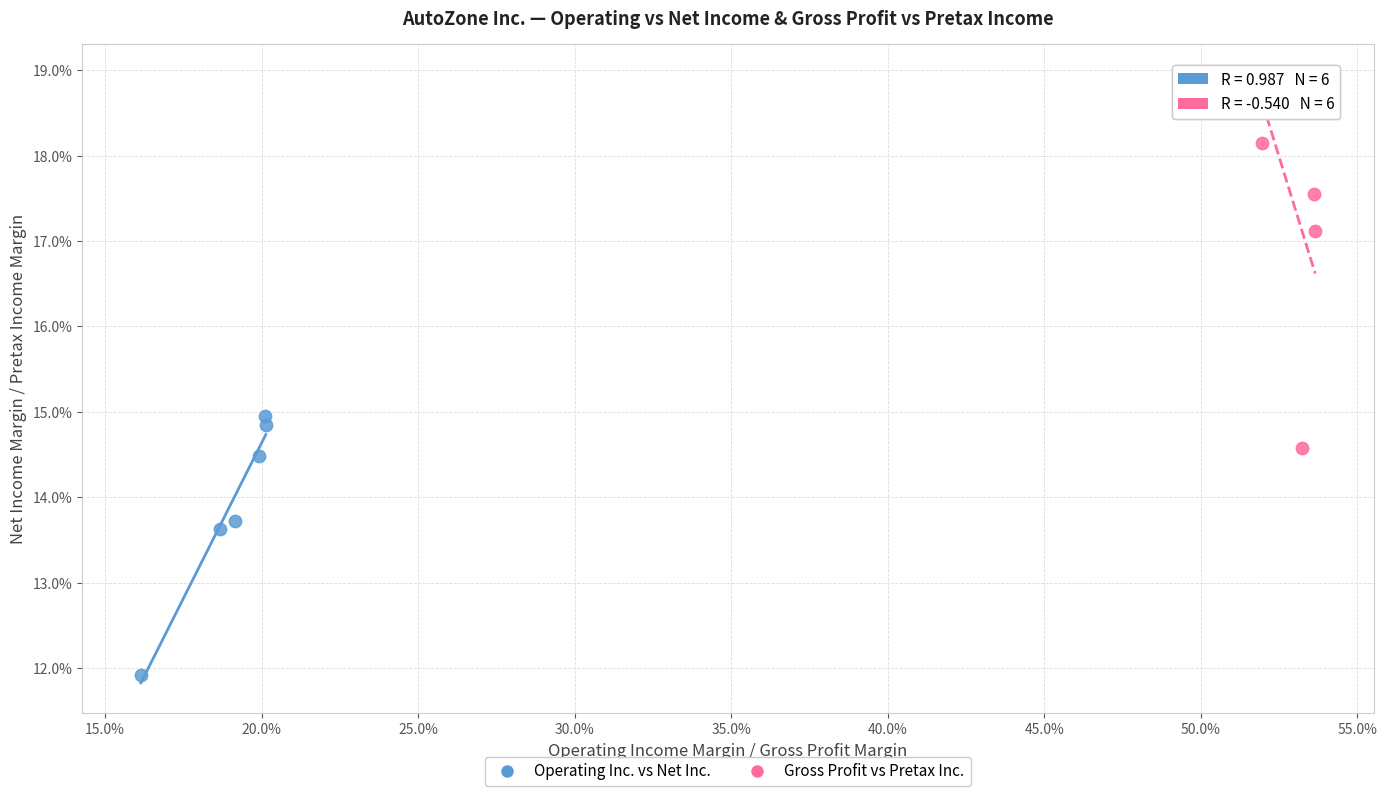

Which series contains the highest Y value?

Gross Profit vs Pretax Inc.